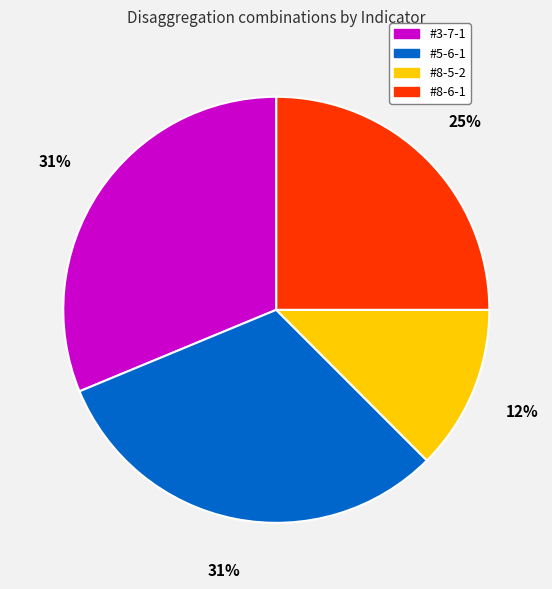

What is the smallest slice in the pie chart?

#8-5-2